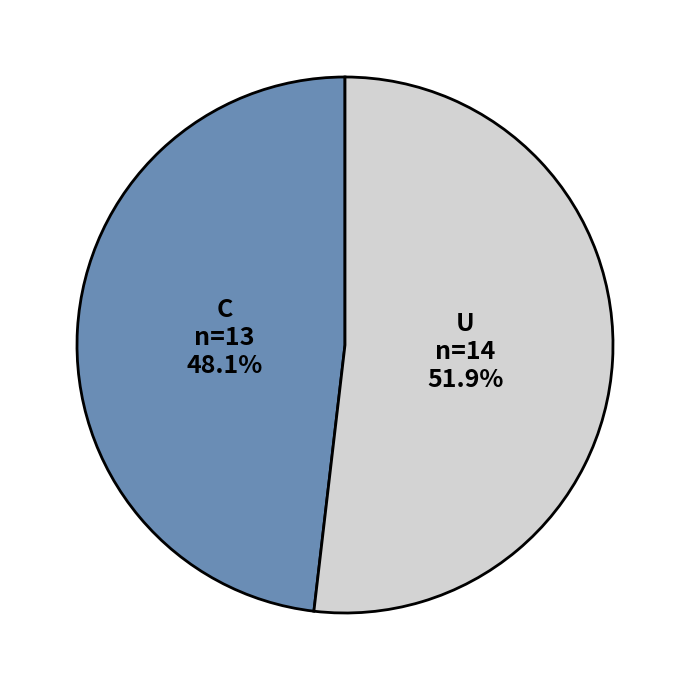

Does any single category account for the majority?

Yes